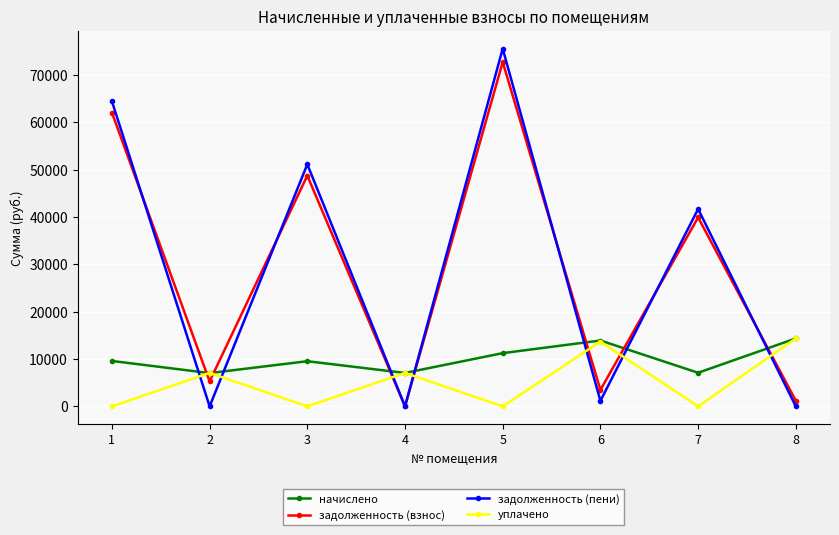

What is the average value of the уплачено series?

5275.3